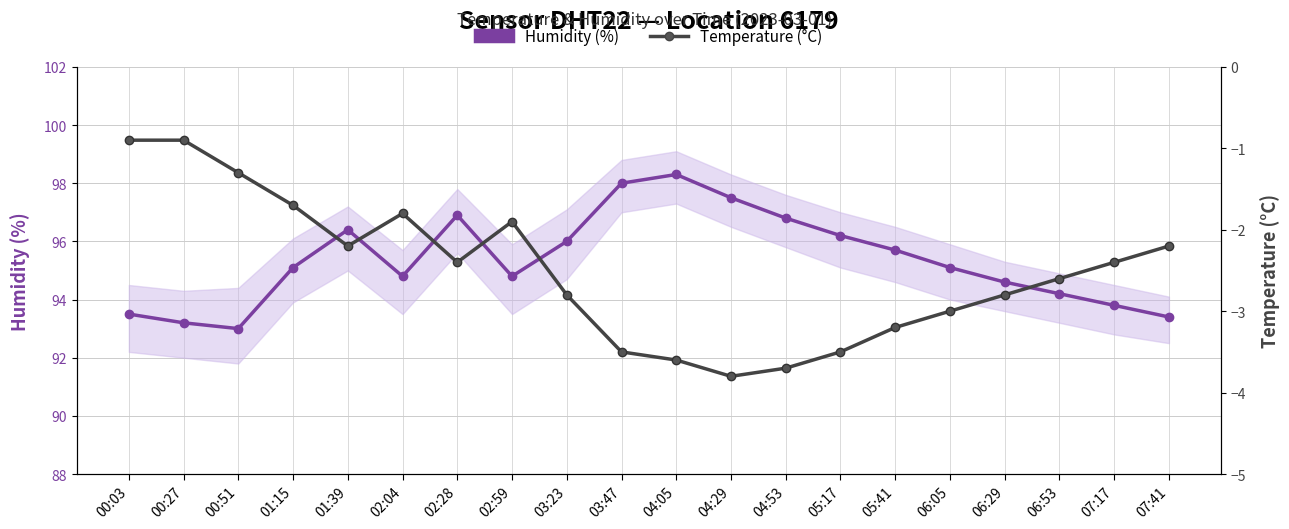

How many interior local peaks does the Temperature (°C) series have?

2